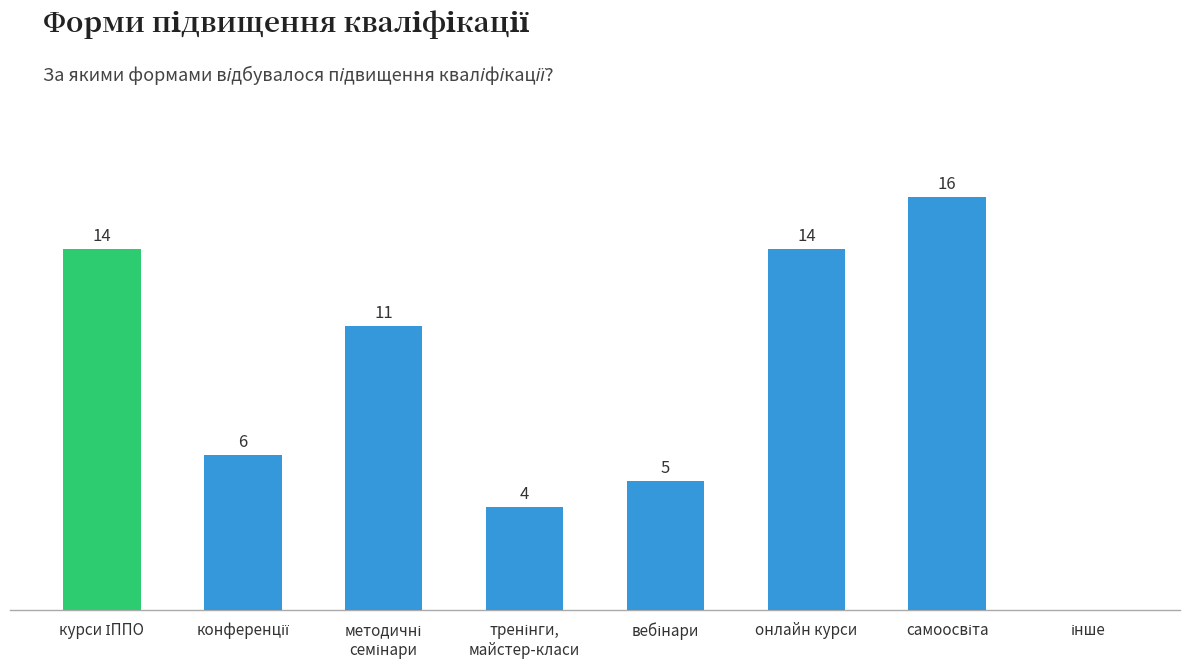

What is the approximate value at онлайн курси, to the nearest 10?

10